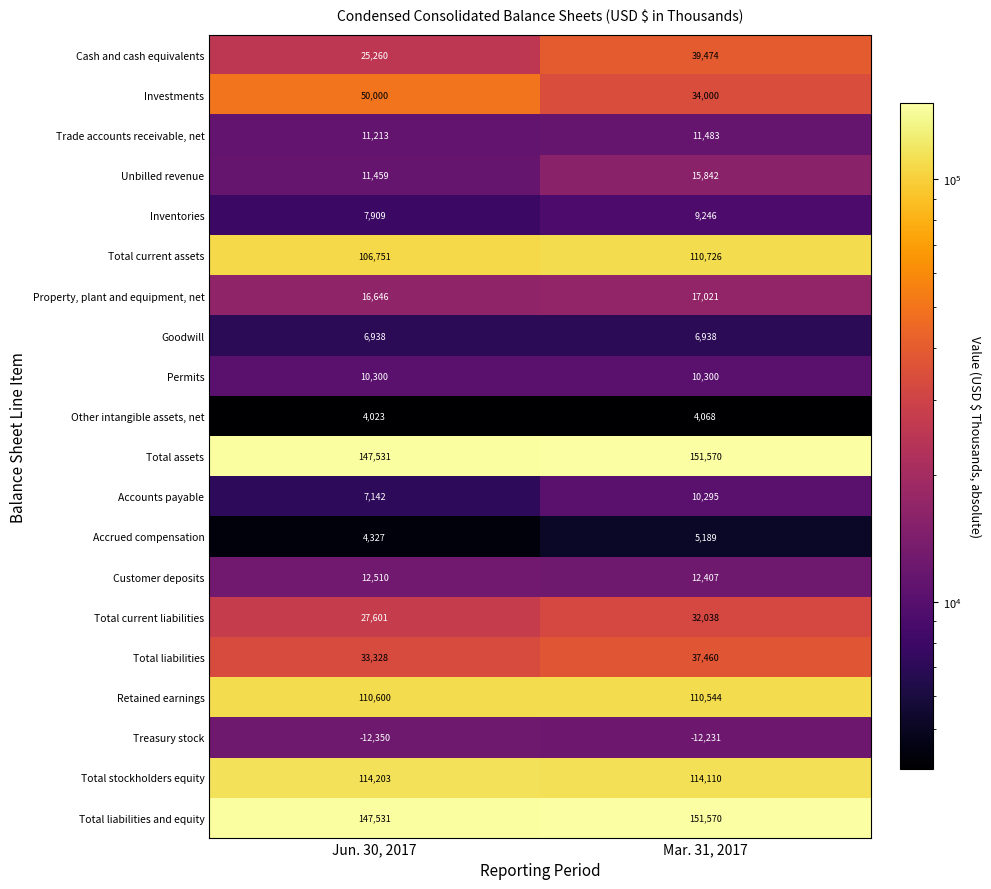

List the labels in order of Total liabilities value, smallest first.

Jun. 30, 2017, Mar. 31, 2017